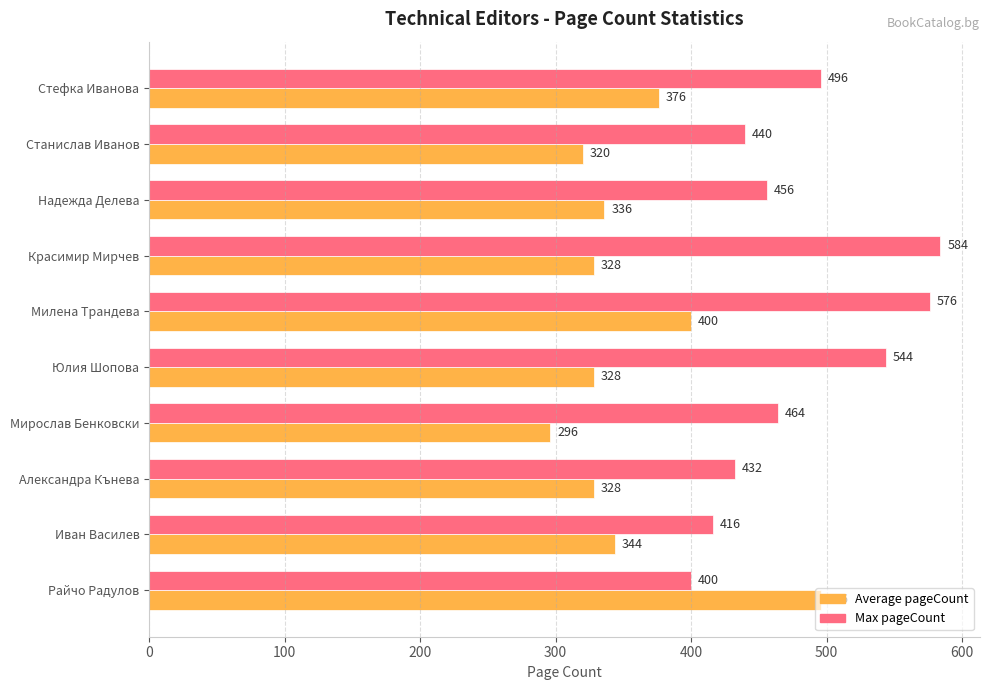

List the series in order of their peak value, highest first.

Max pageCount, Average pageCount